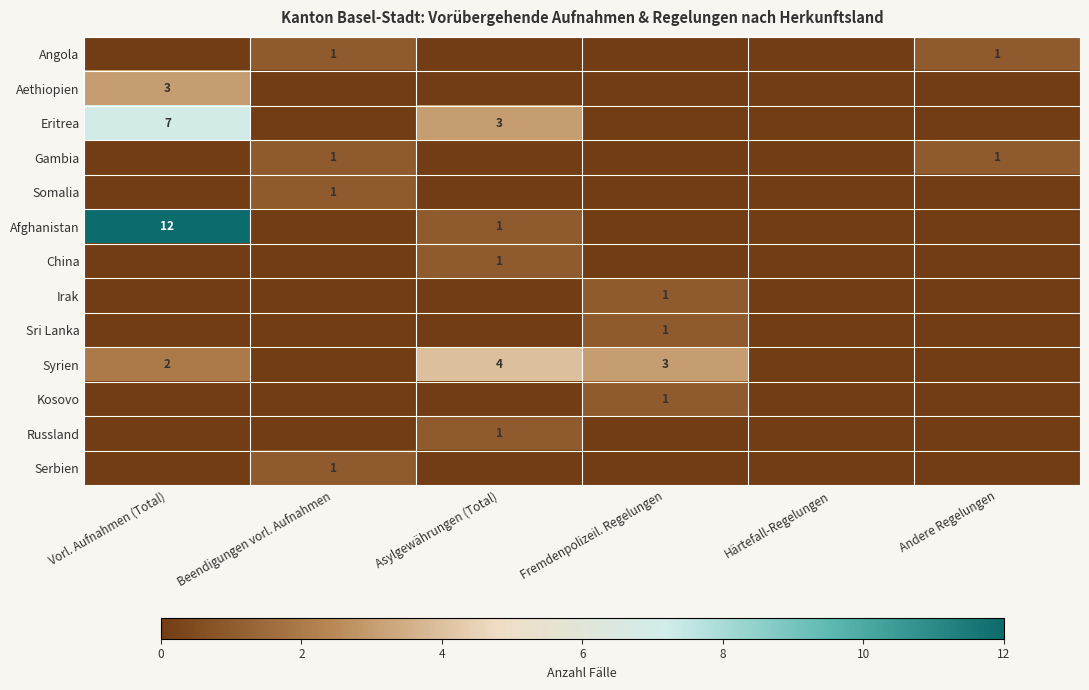

Is it true that Kosovo equals 1 at Fremdenpolizeil. Regelungen?

True